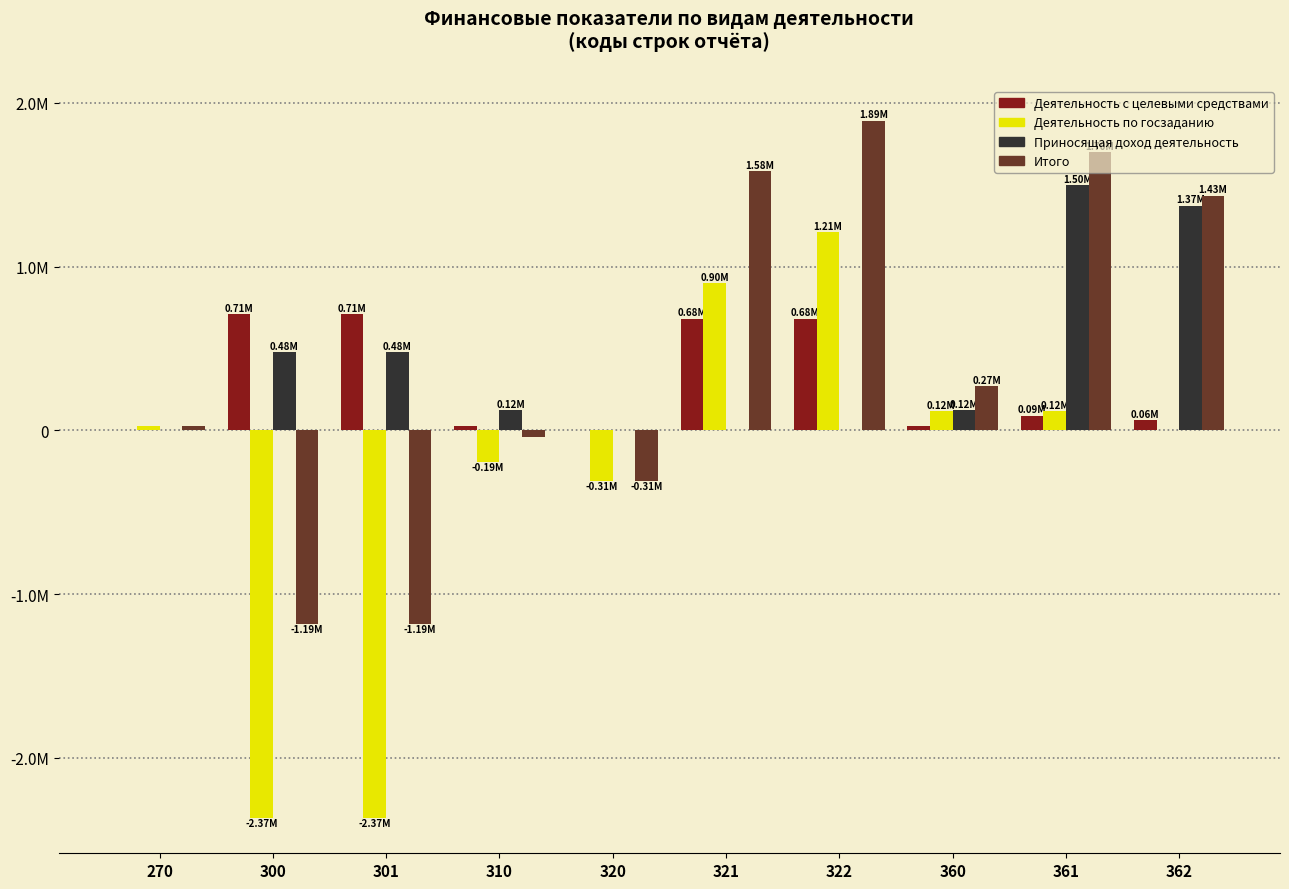

Reading right to left, transcribe all the data shown in this chart.

Деятельность с целевыми средствами: 362=60967.1	361=89328.0	360=28361.0	322=681185.0	321=681185.0	320=0.0	310=28361.0	301=709545.9	300=709545.9	270=0.0
Деятельность по госзаданию: 362=0.0	361=115415.0	360=115415.0	322=1209380.1	321=899294.0	320=-310086.1	310=-194671.1	301=-2370245.5	300=-2370245.5	270=25000.0
Приносящая доход деятельность: 362=1371509.6	361=1495905.7	360=124396.1	322=0.0	321=0.0	320=0.0	310=124396.1	301=475123.0	300=475123.0	270=0.0
Итого: 362=1432476.7	361=1700648.7	360=268172.0	322=1890565.1	321=1580479.0	320=-310086.1	310=-41914.0	301=-1185576.6	300=-1185576.6	270=25000.0